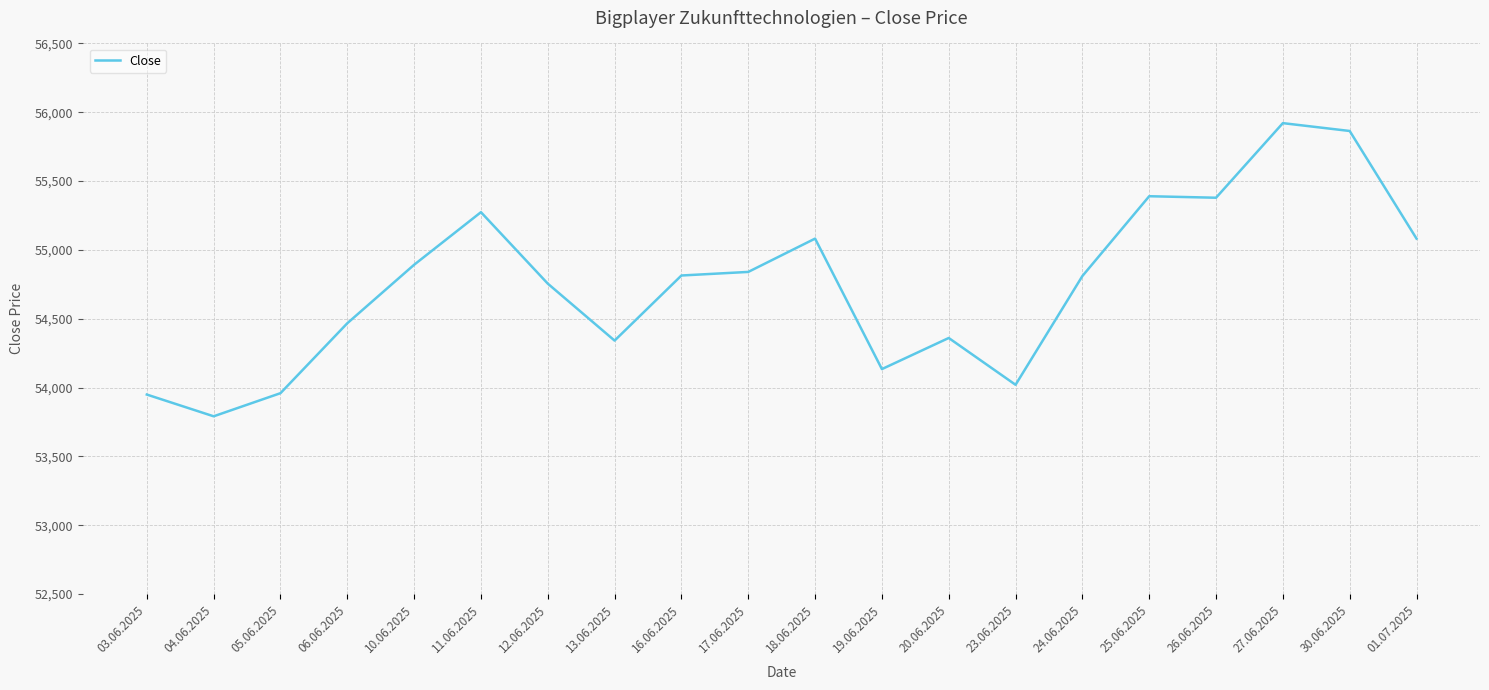

True or false: the data shows 75849 at 24.06.2025.

False